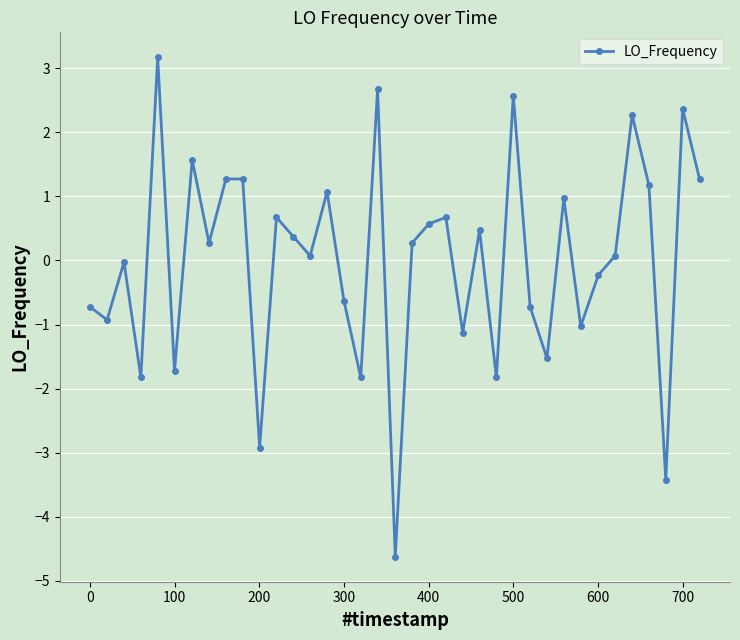

Is this an area chart (filled region under the line)?

No